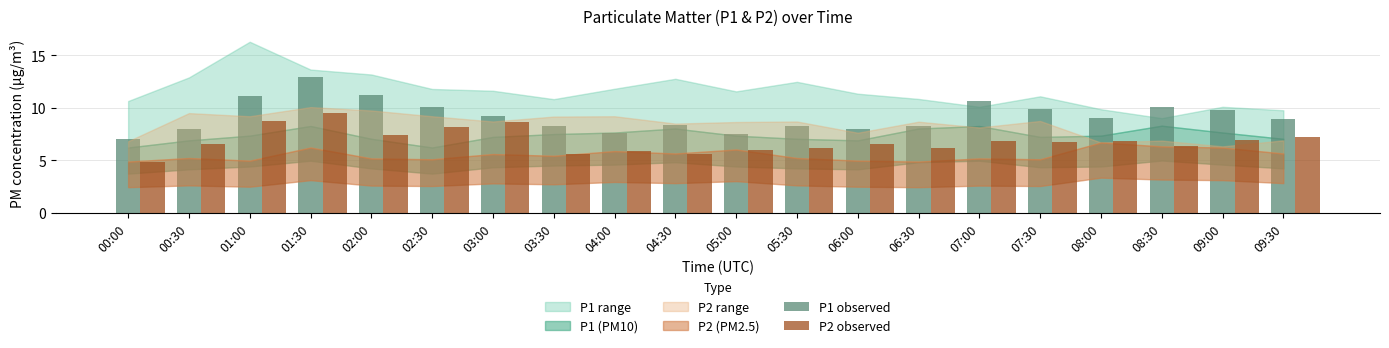

Rank the series by their average value, from highest to lowest.

P1 observed, P2 observed